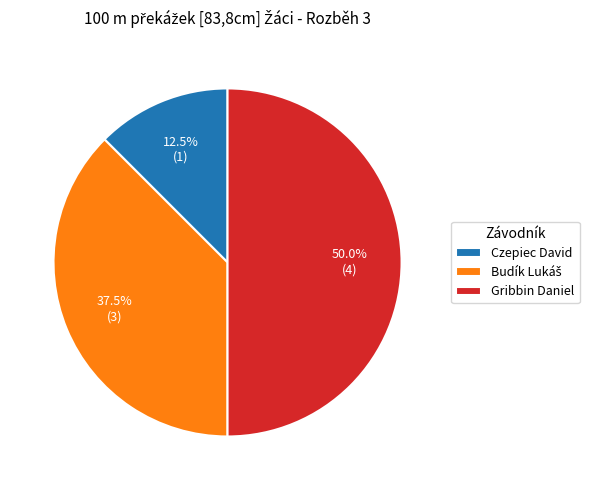

Which category has the smallest portion of the pie?

Czepiec David